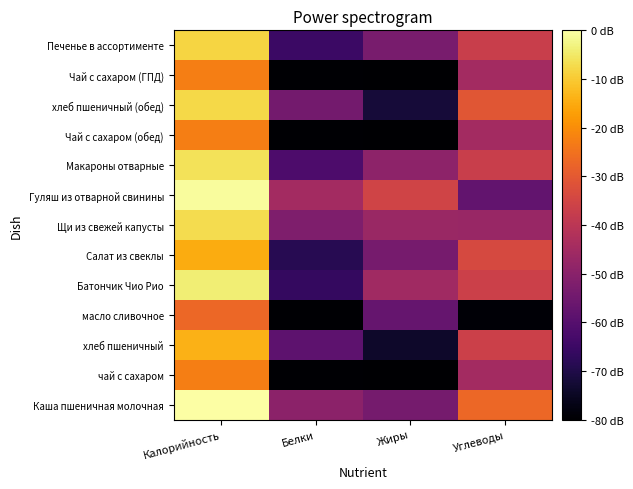

Reading left to right, transcribe all the data shown in this chart.

Каша пшеничная молочная: Калорийность=5.3	Белки=2.0	Жиры=1.7	Углеводы=3.5
чай с сахаром: Калорийность=3.8	Белки=0.0	Жиры=0.0	Углеводы=2.3
хлеб пшеничный: Калорийность=4.4	Белки=1.4	Жиры=0.4	Углеводы=2.9
масло сливочное: Калорийность=3.5	Белки=0.0	Жиры=1.5	Углеводы=0.1
Батончик Чио Рио: Калорийность=5.1	Белки=0.9	Жиры=2.3	Углеводы=2.9
Салат из свеклы: Калорийность=4.3	Белки=0.8	Жиры=1.8	Углеводы=3.1
Щи из свежей капусты: Калорийность=4.9	Белки=1.9	Жиры=2.2	Углеводы=2.2
Гуляш из отварной свинины: Калорийность=5.3	Белки=2.3	Жиры=3.0	Углеводы=1.5
Макароны отварные: Калорийность=4.9	Белки=1.2	Жиры=2.0	Углеводы=2.8
Чай с сахаром (обед): Калорийность=3.8	Белки=0.0	Жиры=0.0	Углеводы=2.3
хлеб пшеничный (обед): Калорийность=4.8	Белки=1.7	Жиры=0.5	Углеводы=3.3
Чай с сахаром (ГПД): Калорийность=3.8	Белки=0.0	Жиры=0.0	Углеводы=2.3
Печенье в ассортименте: Калорийность=4.8	Белки=1.0	Жиры=1.8	Углеводы=2.9